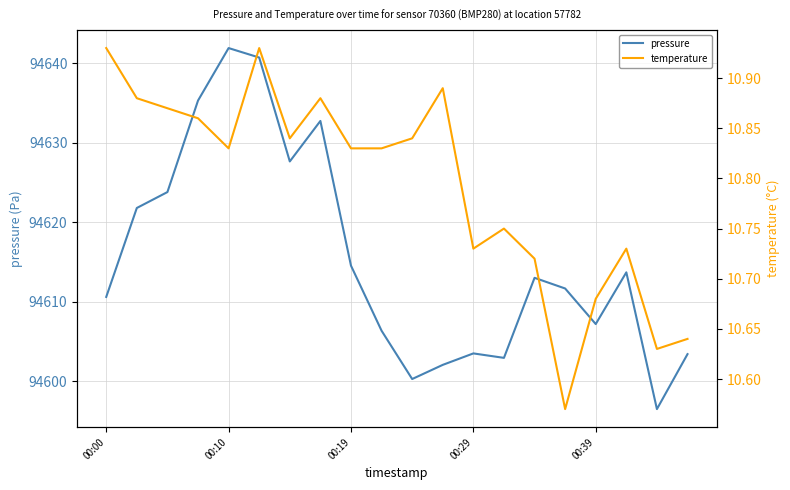

What is the maximum value for pressure?

94641.9